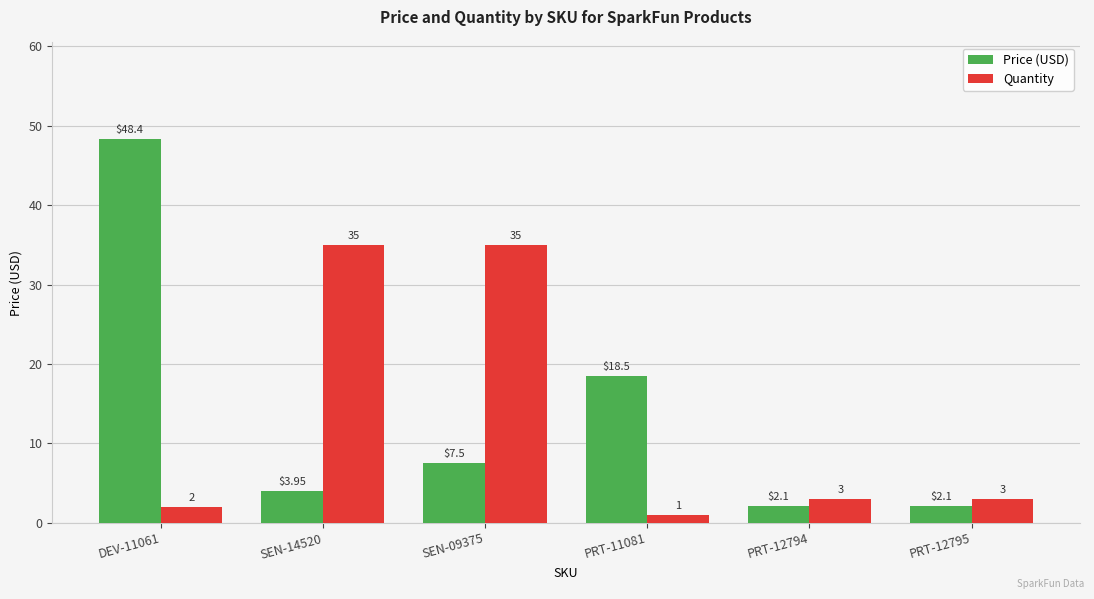

What is the label of the 5th bar from the right?

SEN-14520